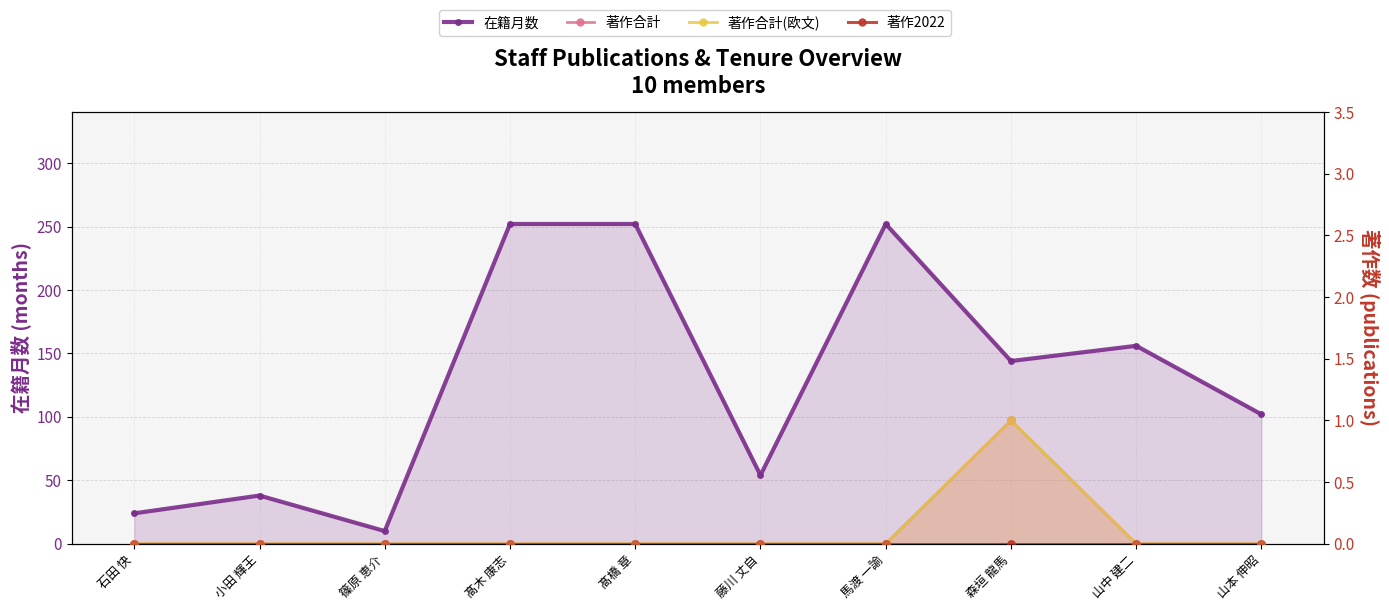

Which series has the widest spread of Y values?

在籍月数